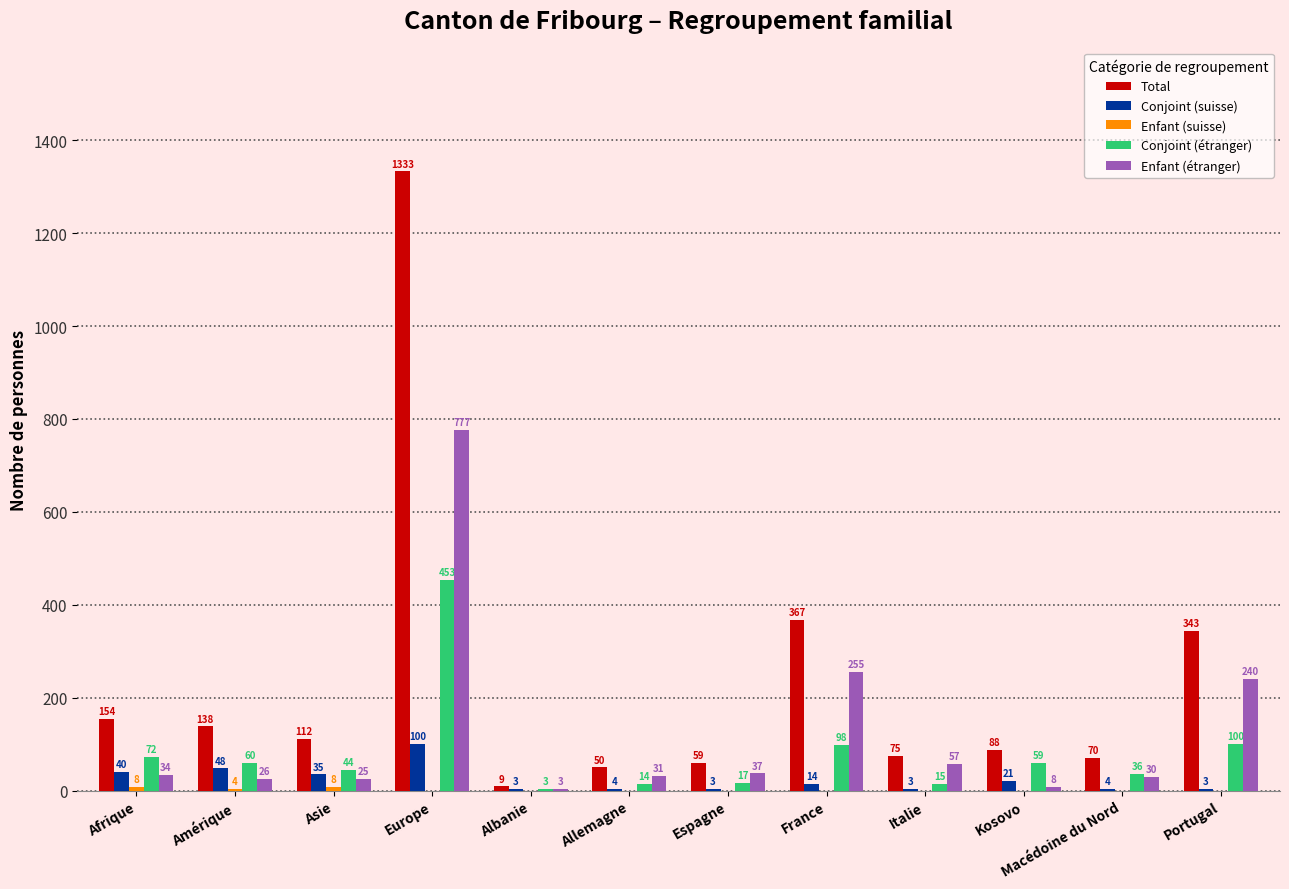

Which series has the largest total across all categories?

Total